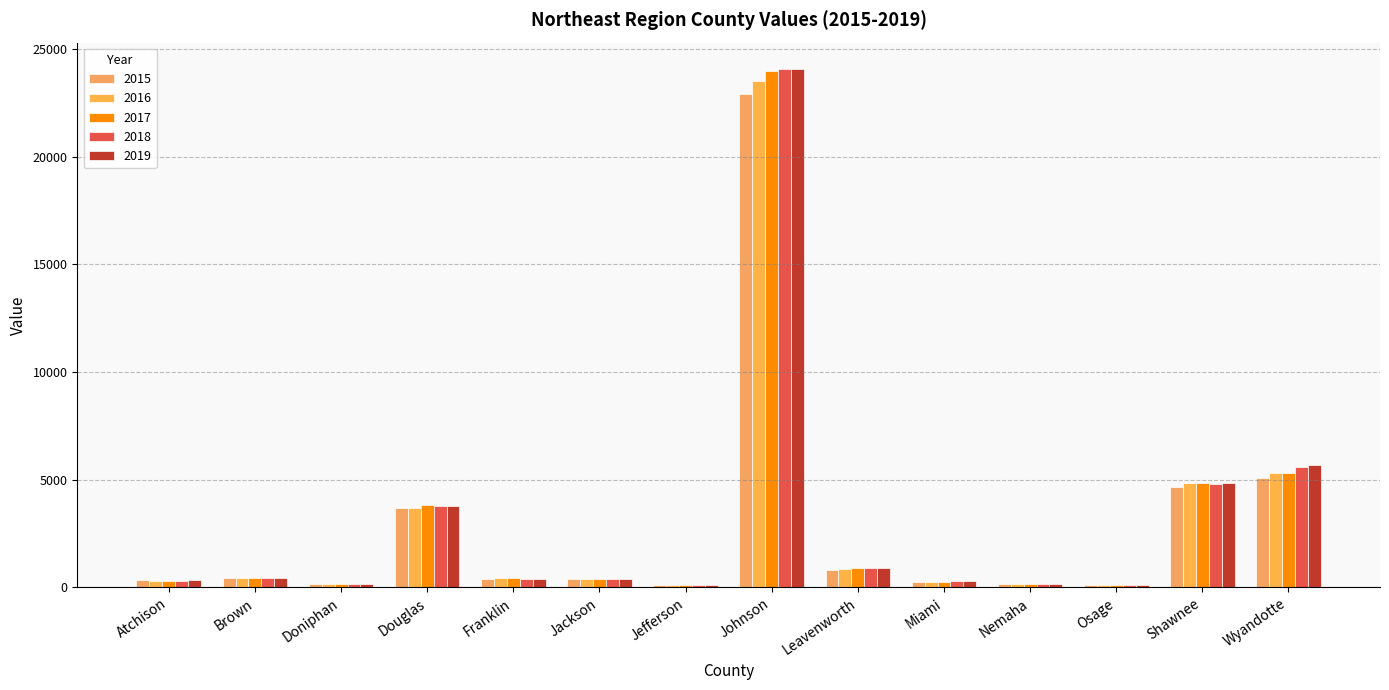

What is the average value of the 2016 series?

2901.1